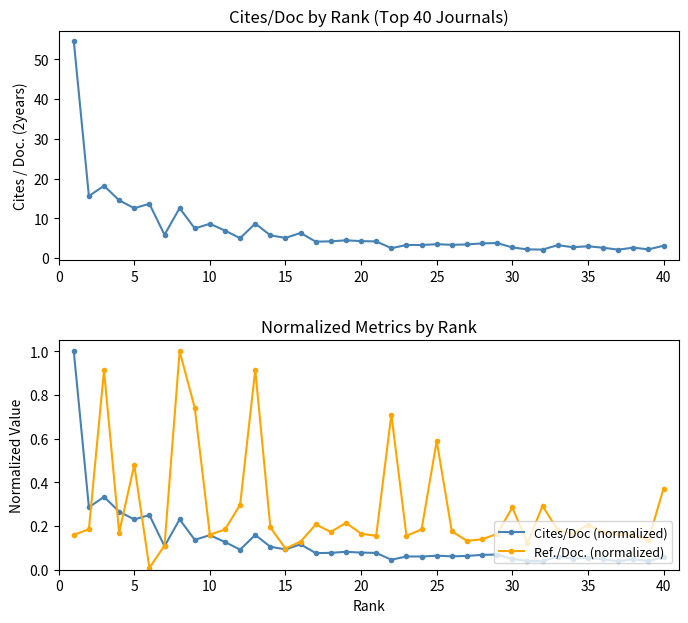

What is the value of the Cites/Doc (normalized) point at the 2nd from the left?

0.3